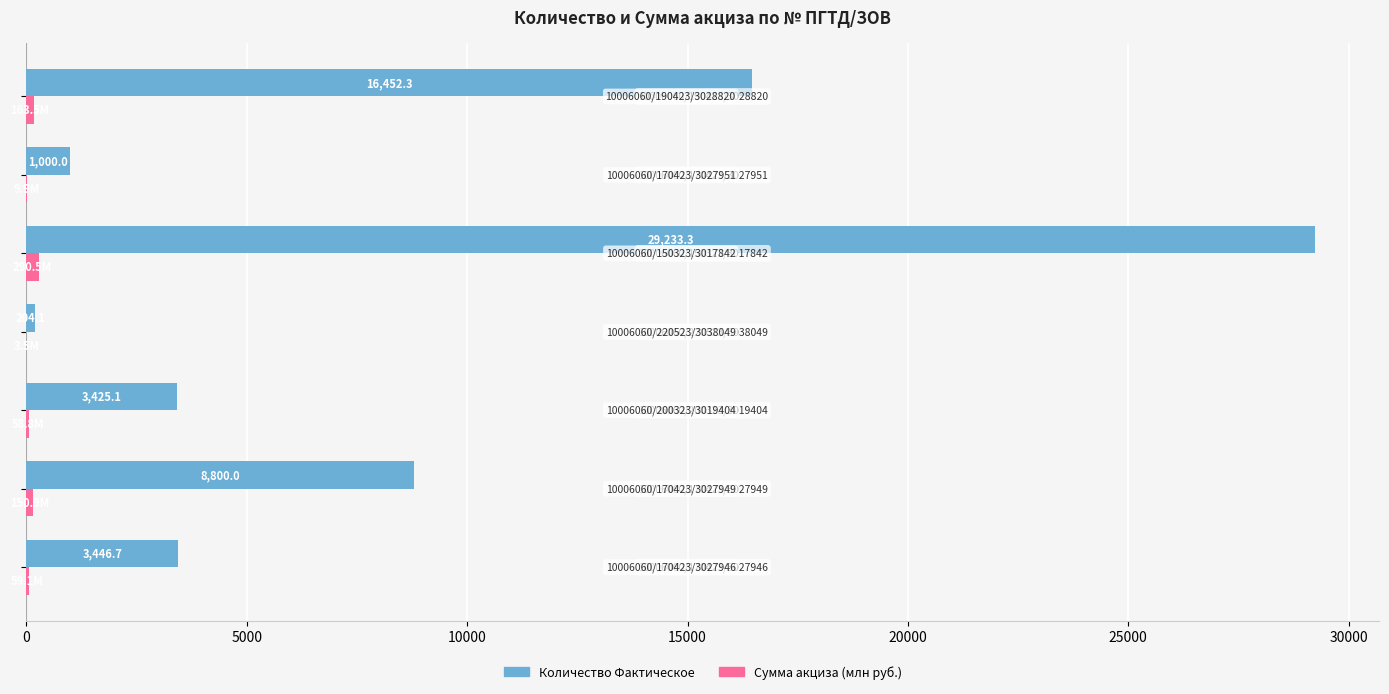

Which series has the largest total across all categories?

Количество Фактическое